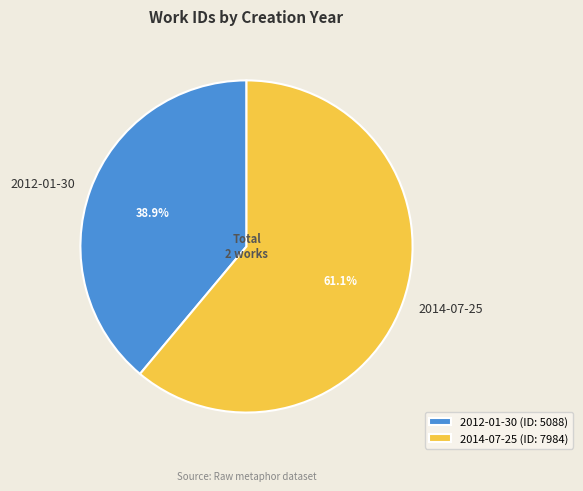

Is it true that 2012-01-30 is 34% of the pie?

False